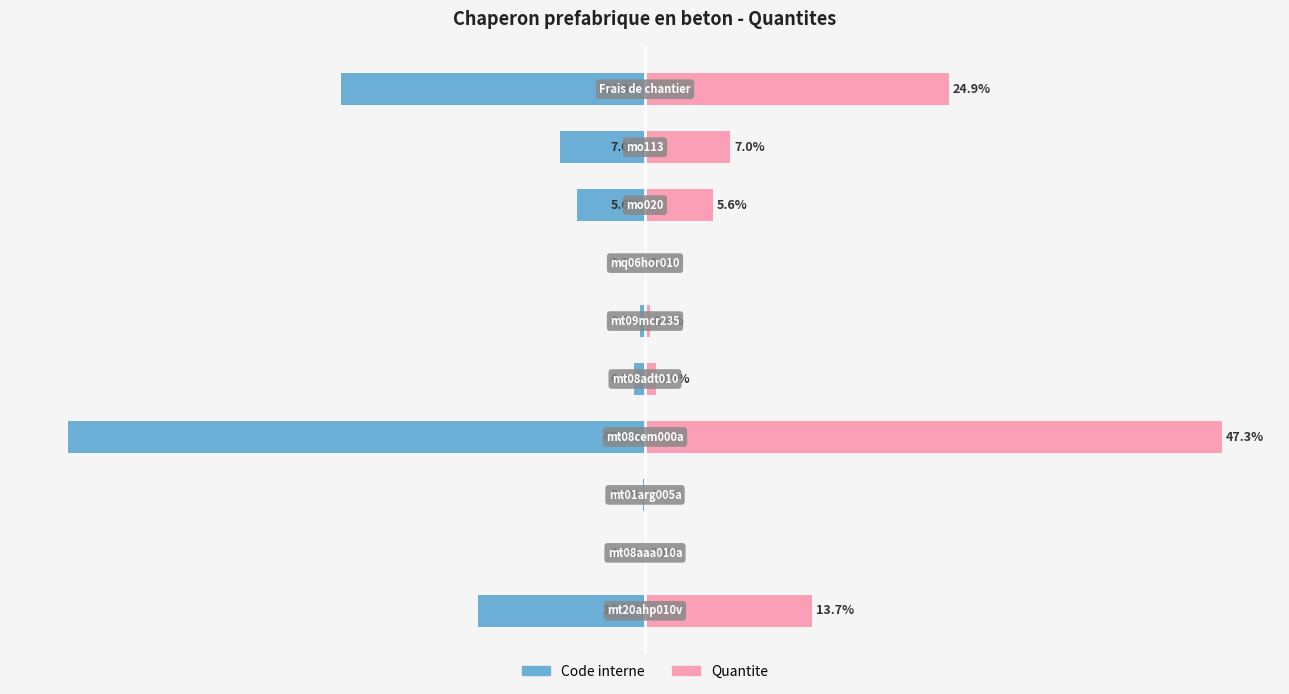

What is the spread (max minus min) of values at 4?

1.8